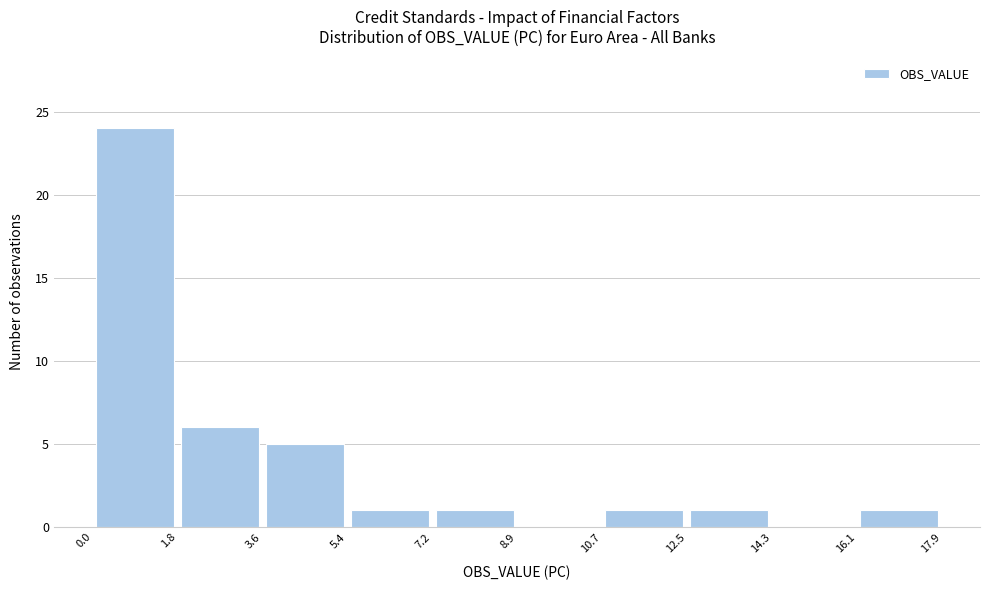

Which range on the x-axis has the tallest bar?

0.0 to 1.8